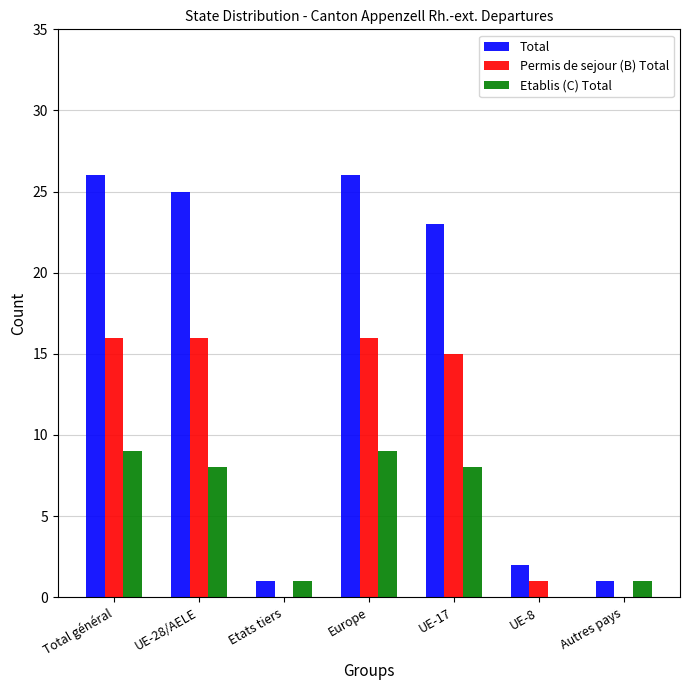

How many categories are shown in the chart?

7